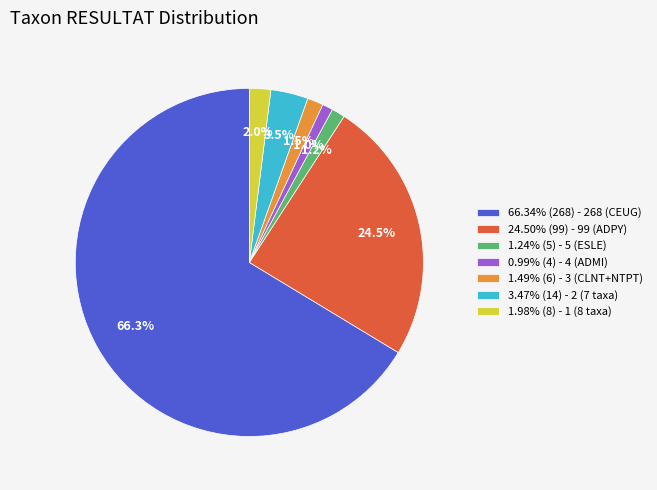

What percentage is NOT represented by 3.47% (14) - 2 (7 taxa)?

96.5%